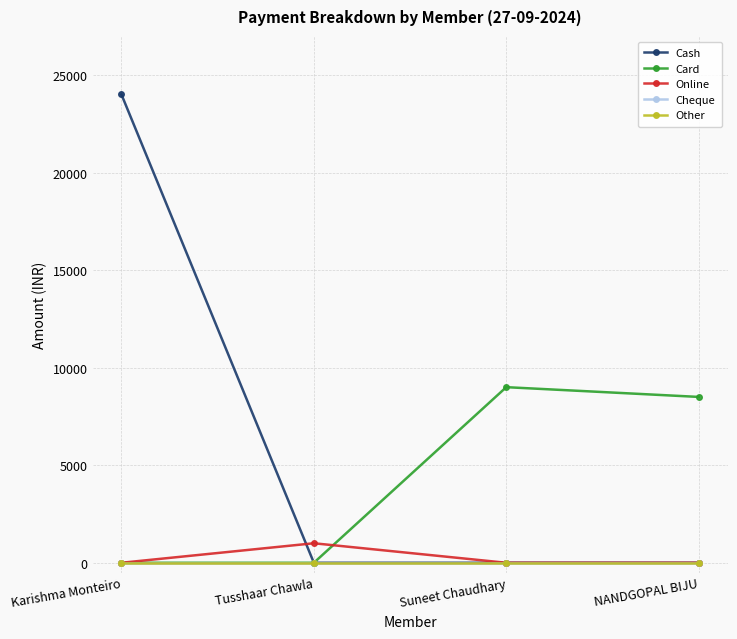

Which series changed the most between Karishma Monteiro and NANDGOPAL BIJU?

Cash